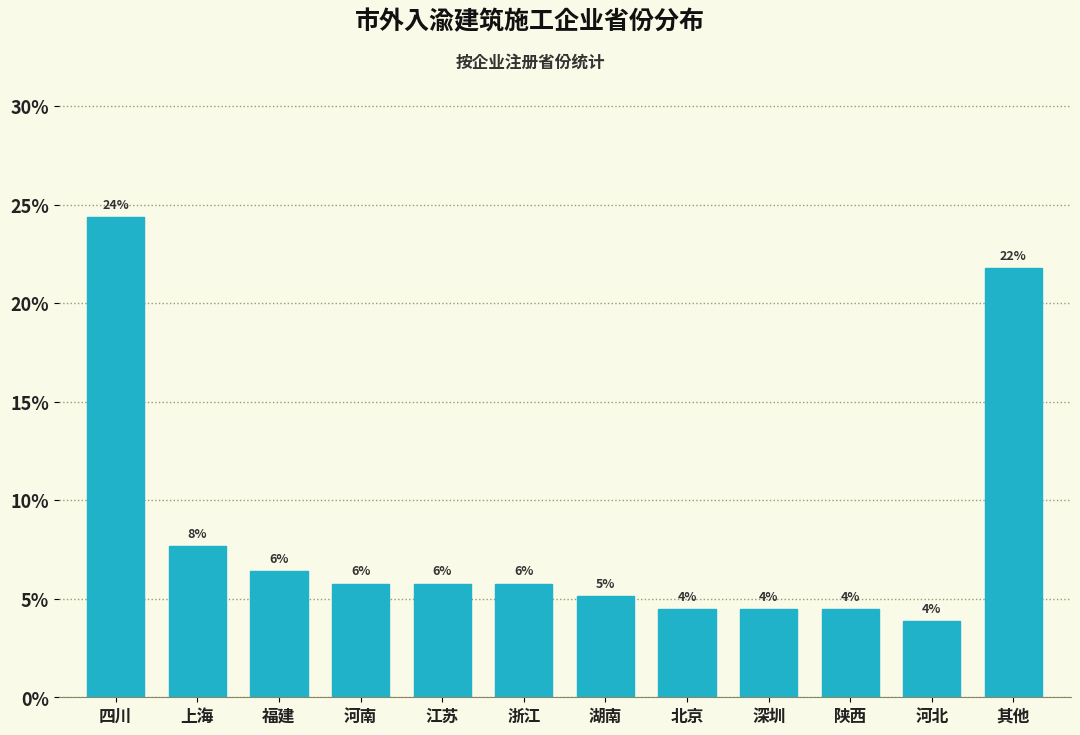

Are the bars horizontal?

No